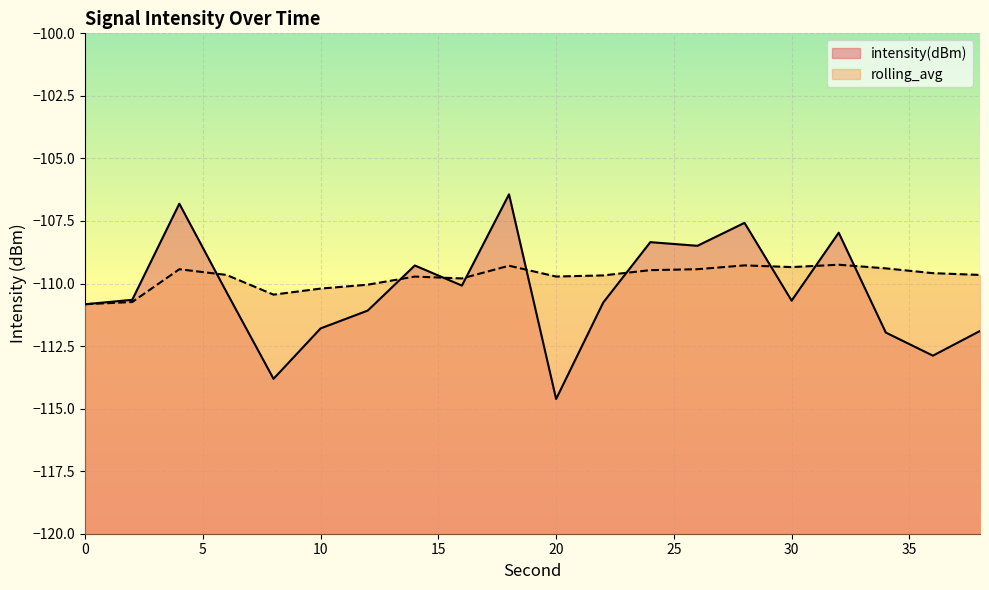

At how many categories does at least one series exceed -114?

20